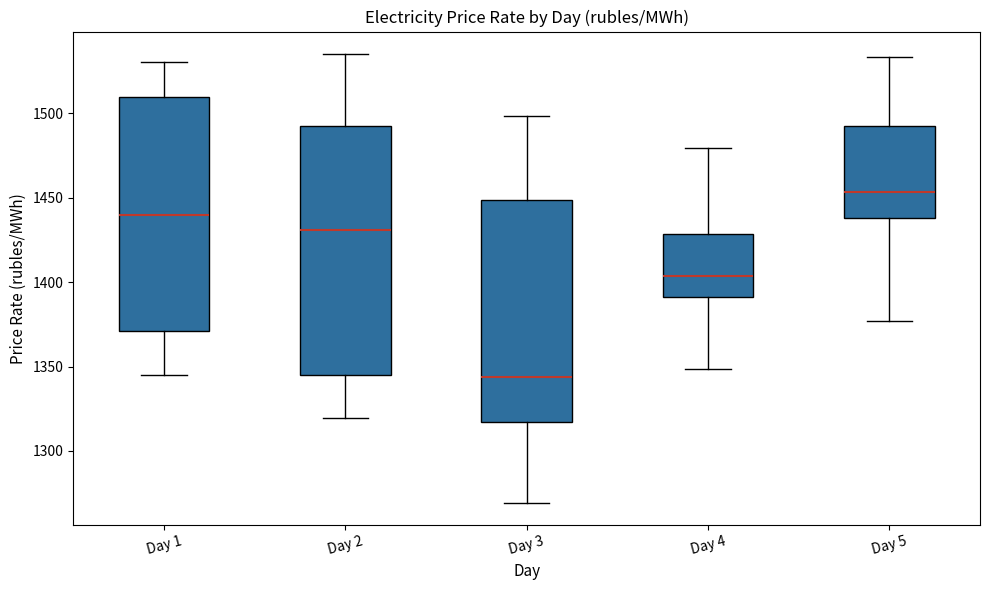

Reading left to right, read every box against the y-axis: the position of its median line, the range the box covers, and the ends of its whiskers. The values are not printed on the chart, so give them approximately, as read against the axis.

Day 1: median 1440, box 1370 to 1510, whiskers 1345 to 1530
Day 2: median 1430, box 1345 to 1495, whiskers 1320 to 1535
Day 3: median 1345, box 1315 to 1450, whiskers 1270 to 1500
Day 4: median 1405, box 1390 to 1430, whiskers 1350 to 1480
Day 5: median 1455, box 1440 to 1495, whiskers 1375 to 1535